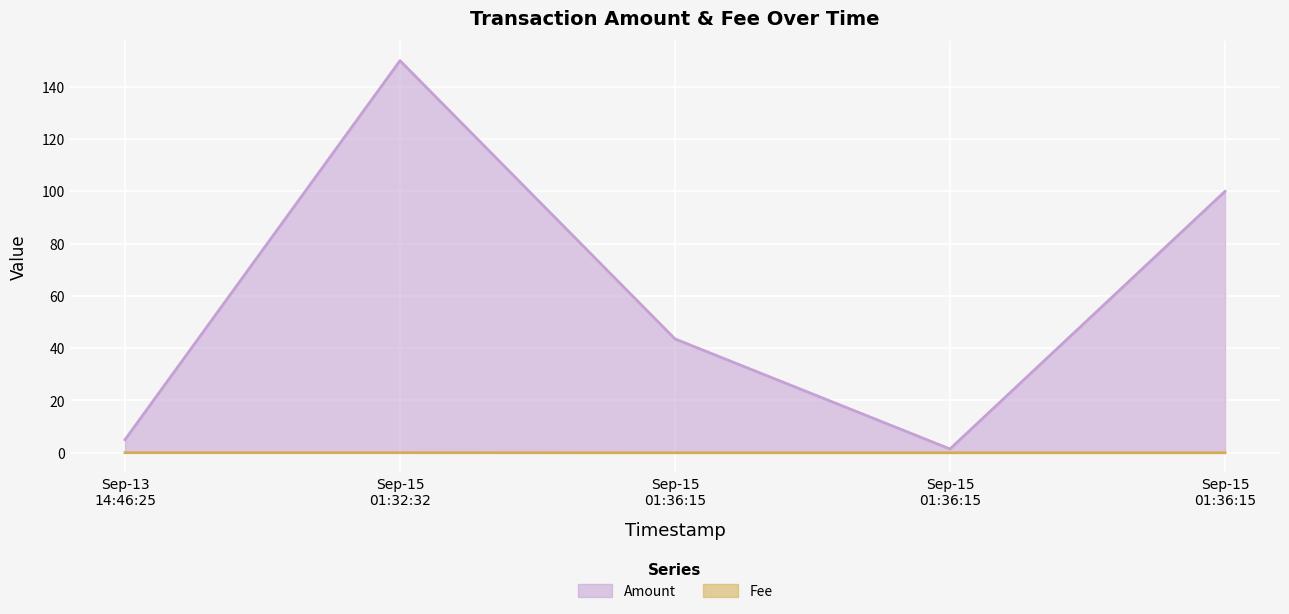

Rank the categories by Fee value from highest to lowest.

2022-09-15 01:32:32, 2022-09-13 14:46:25, 2022-09-15 01:36:15, 2022-09-15 01:36:15, 2022-09-15 01:36:15